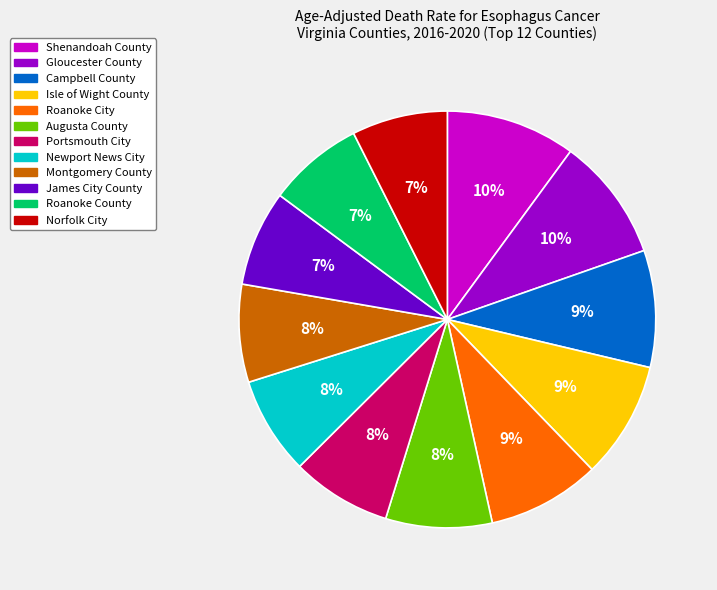

Combined, do Norfolk City and James City County account for over 50%?

No